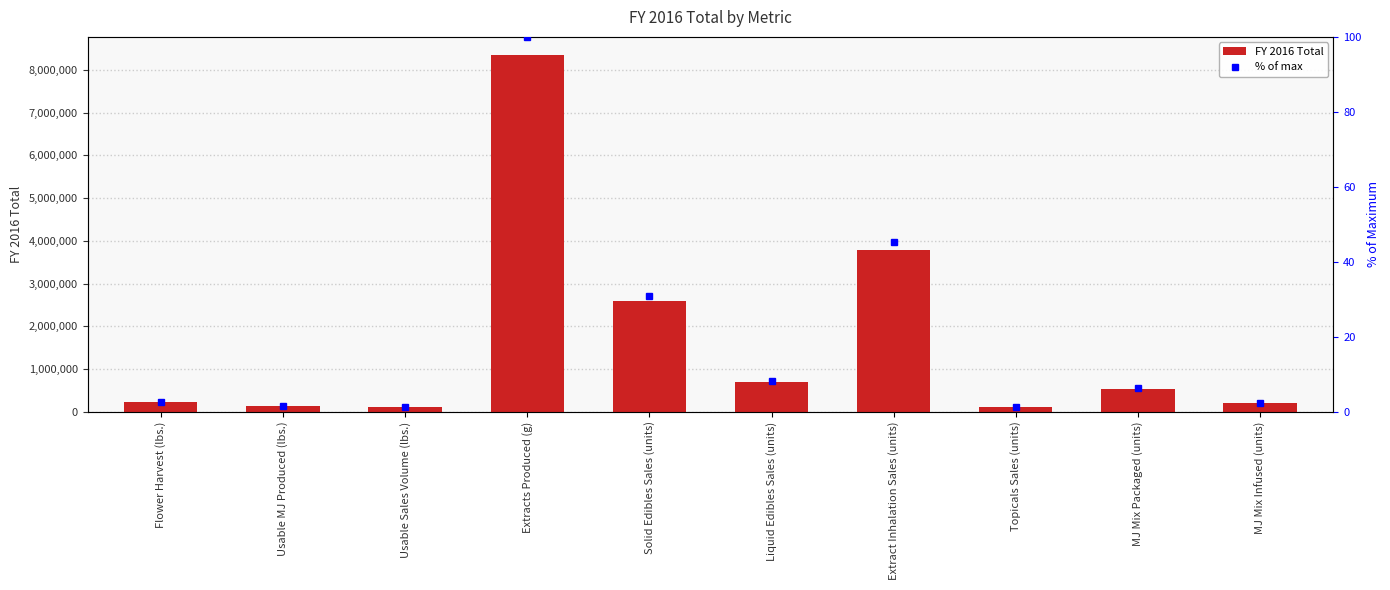

Which has a higher value, Flower Harvest (lbs.) or Usable Sales Volume (lbs.)?

Flower Harvest (lbs.)